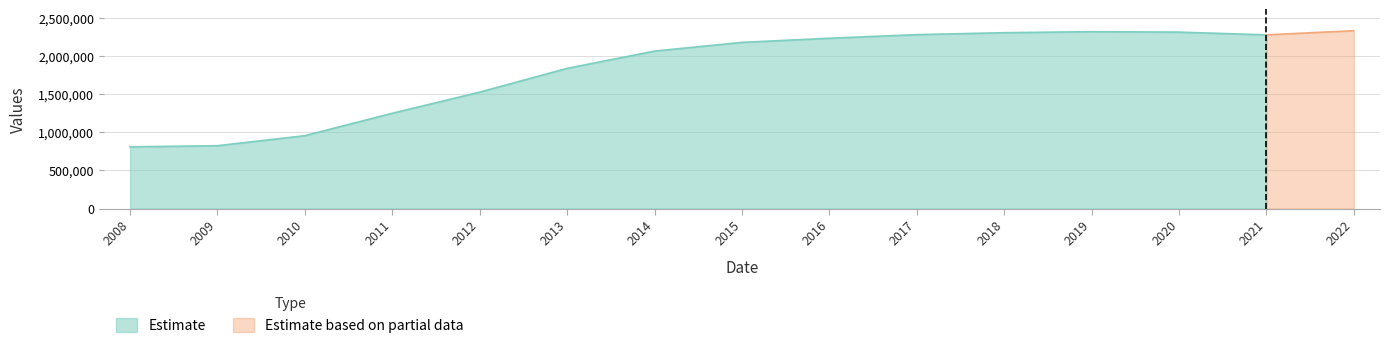

The value at 2020 is 2309081. True or false?

True